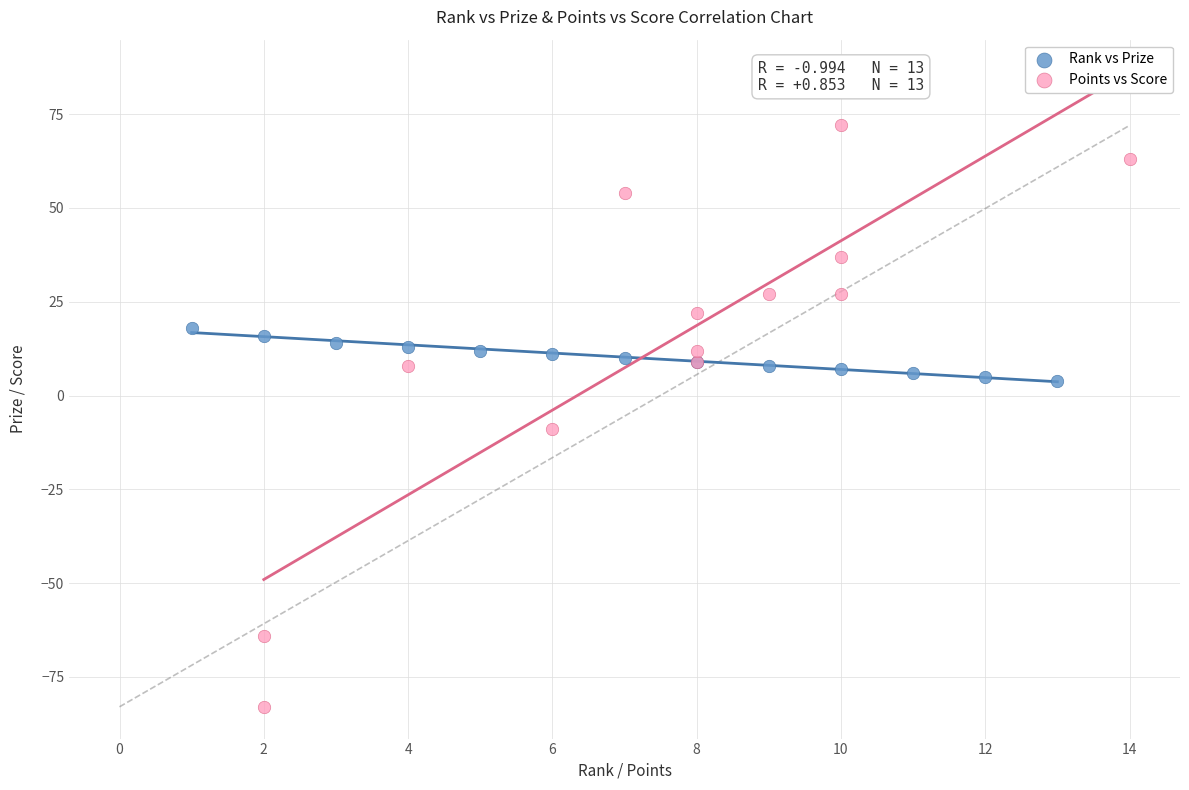

Which series contains the highest Y value?

Points vs Score